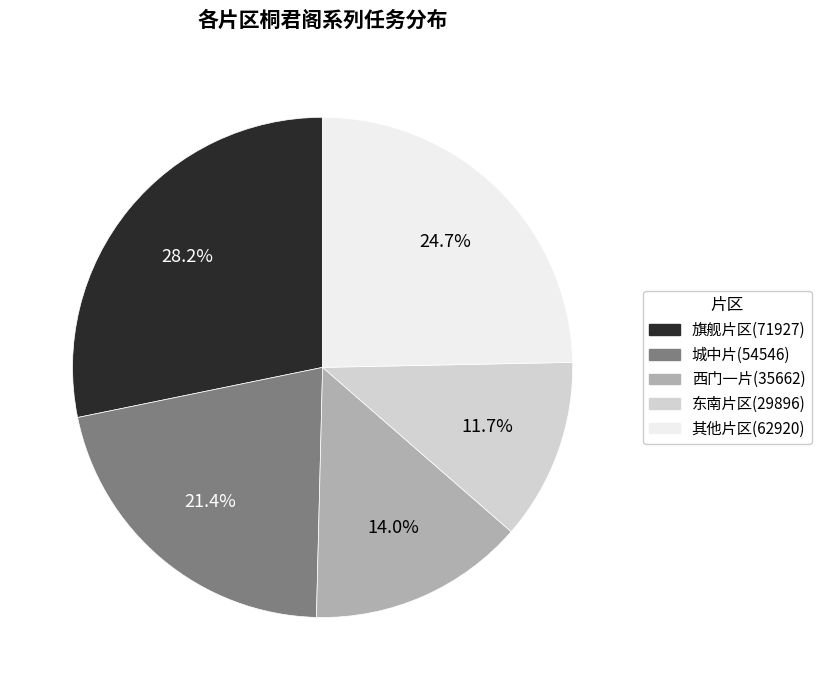

Is there any slice that represents more than half of the pie?

No